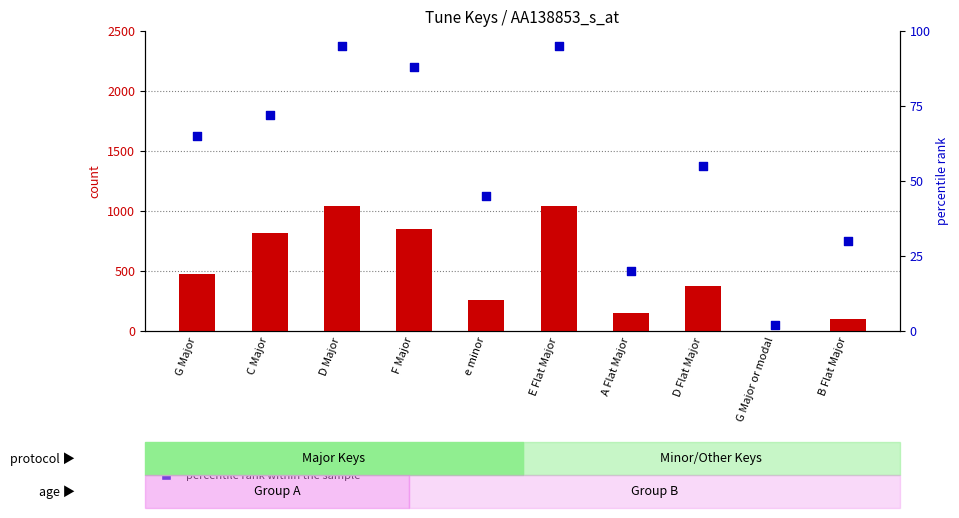

What is the total value across all series at G Major or modal?

6